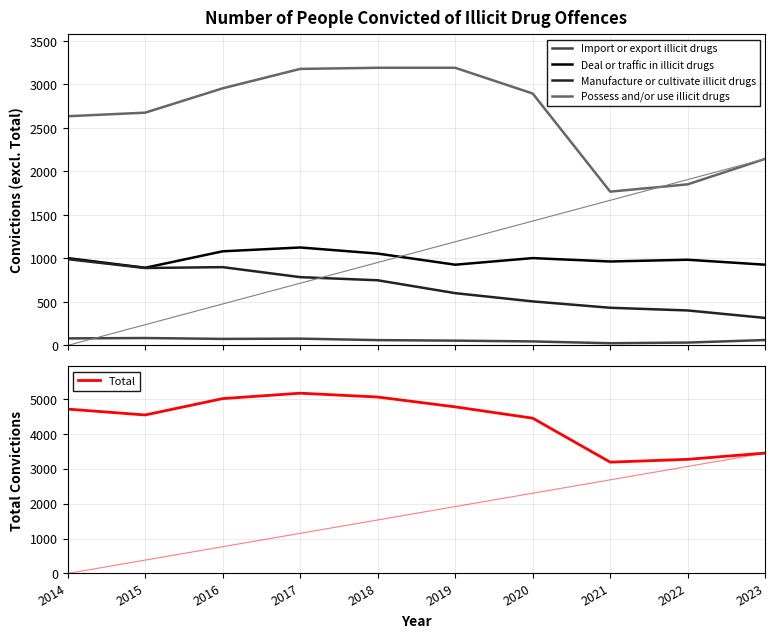

What is the average value of the Import or export illicit drugs series?

60